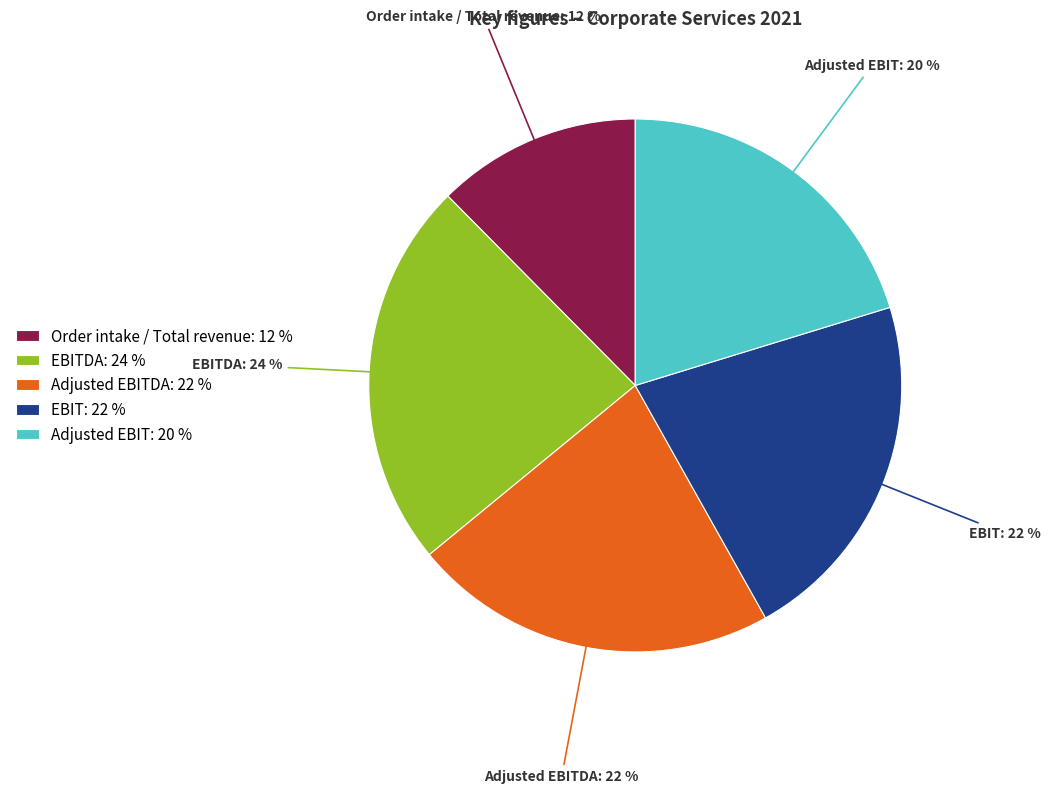

Which slice is the smallest?

Order intake / Total revenue: 12 %